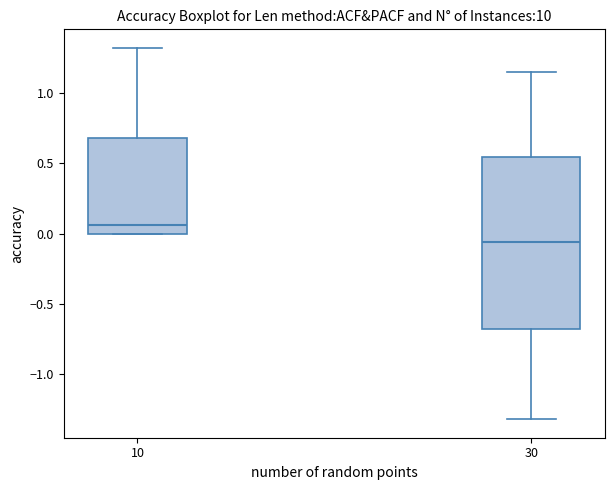

Which box is the tallest, from its lower edge to its upper edge?

30